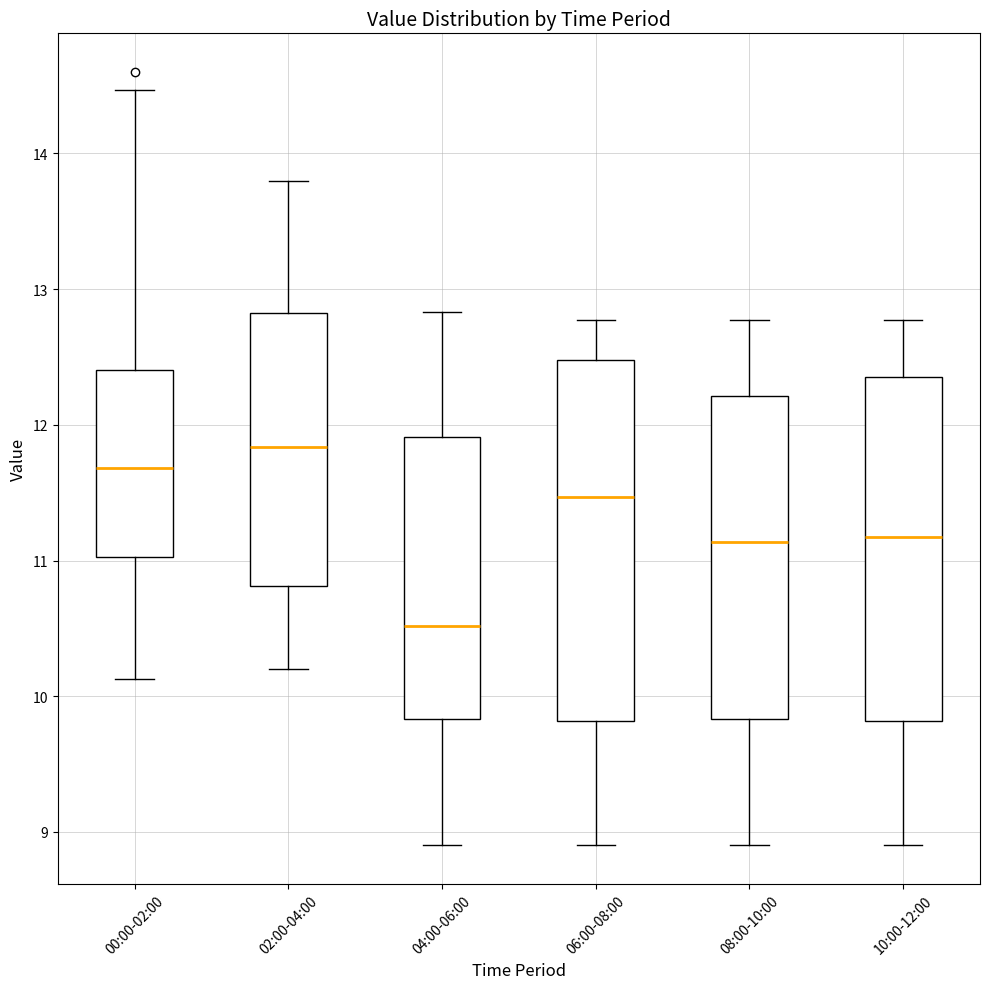

Which box's median line is the lowest?

04:00-06:00